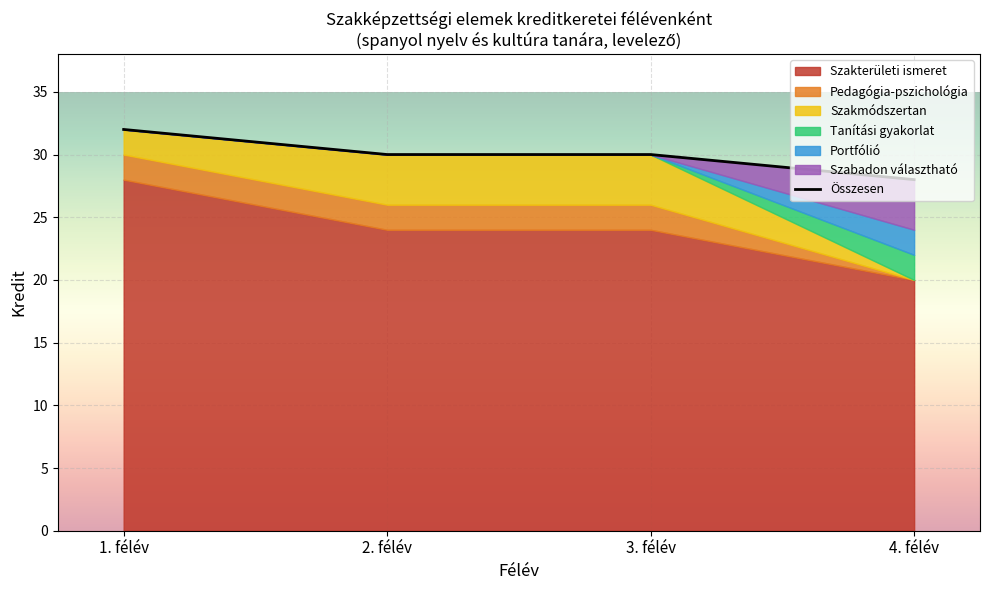

Which has a higher value, 1. félév or 3. félév?

1. félév